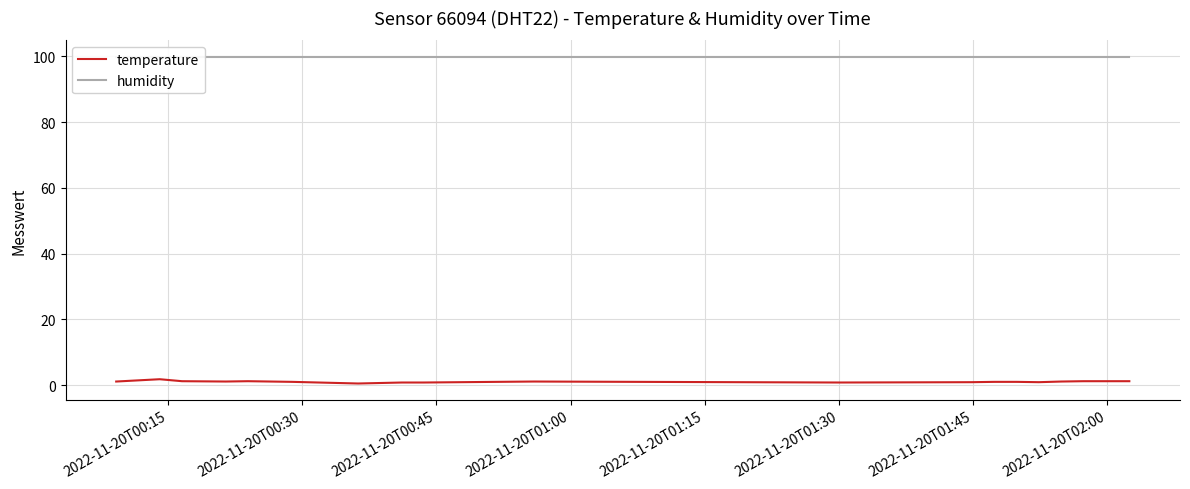

How many lines are shown in the chart?

2